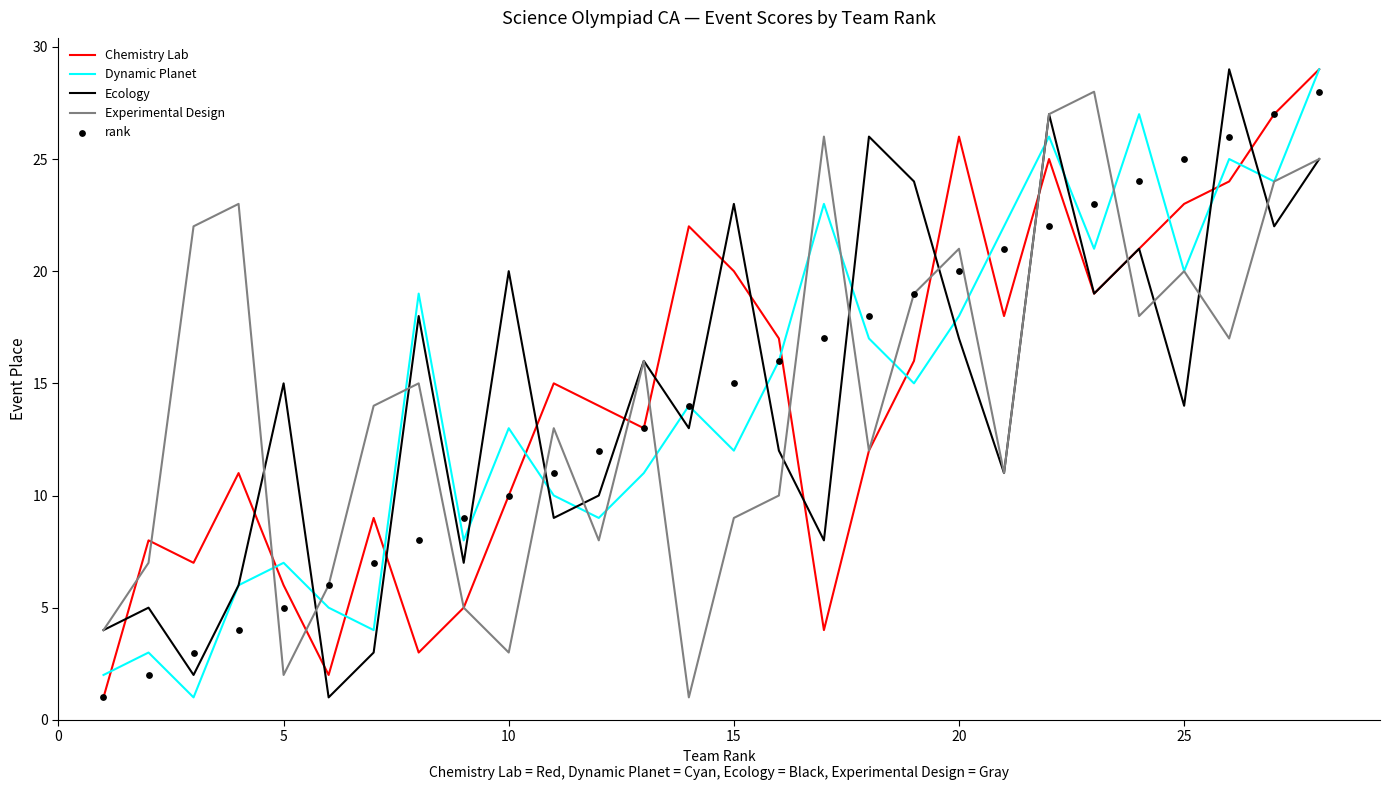

Which series has the widest spread of Y values?

Chemistry Lab